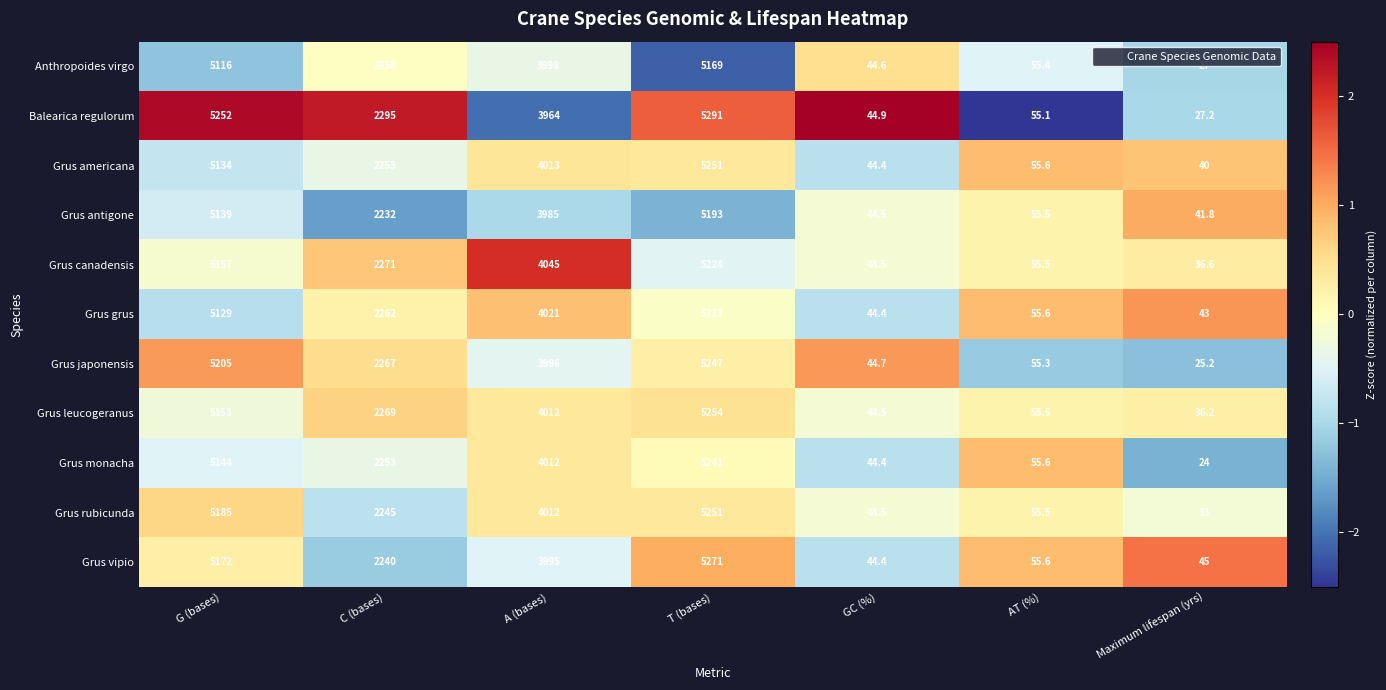

Rank the series at Maximum lifespan (yrs) from lowest to highest value.

Grus monacha, Grus japonensis, Anthropoides virgo, Balearica regulorum, Grus rubicunda, Grus leucogeranus, Grus canadensis, Grus americana, Grus antigone, Grus grus, Grus vipio